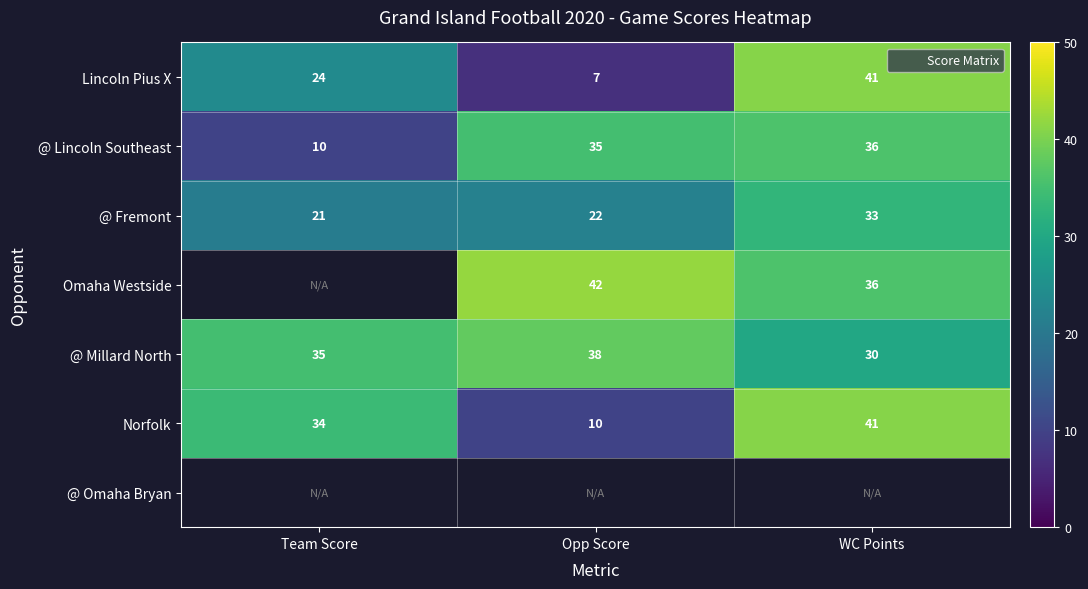

What is the difference between the maximum and minimum values in the @ Fremont series?

12.0